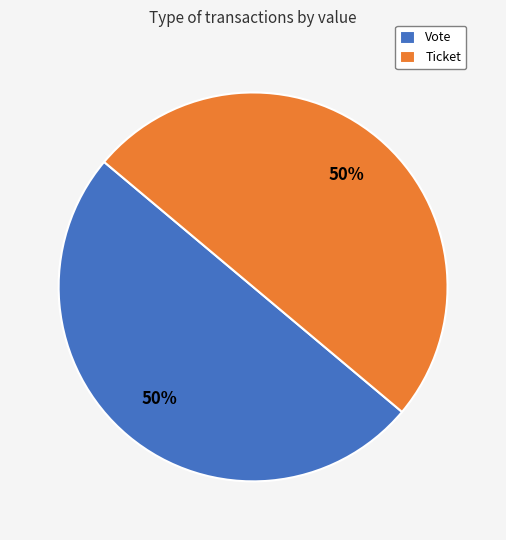

Combined, do Ticket and Vote account for over 50%?

Yes